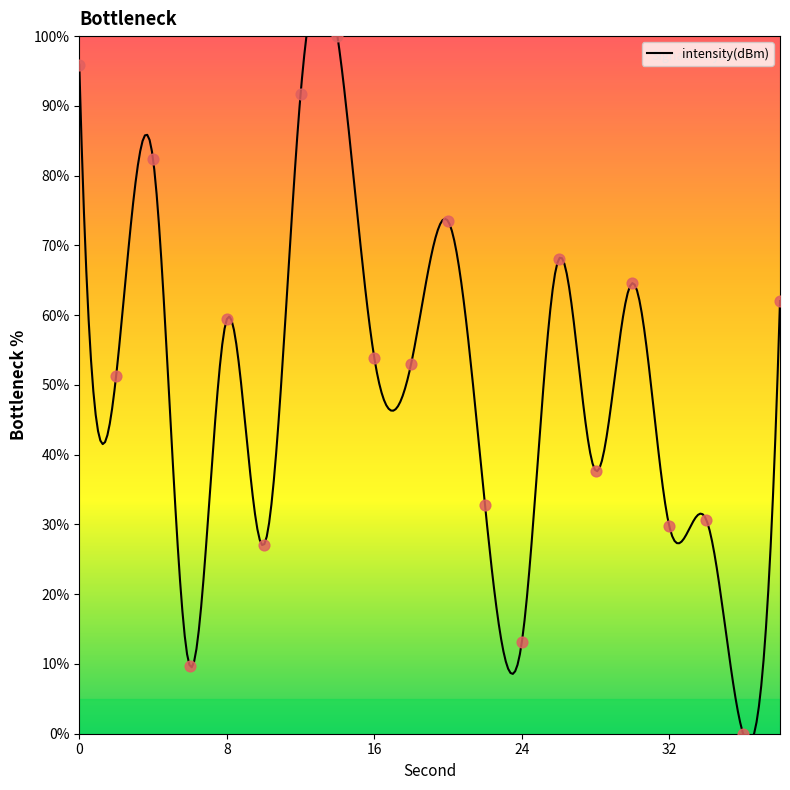

Approximately how many times larger is the value at 8 compared to 32?

2.0